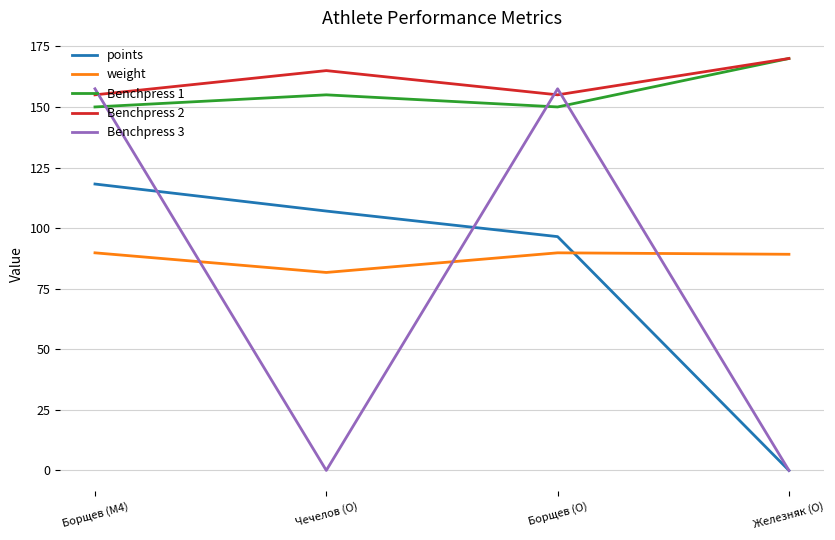

What position from the right is Борщев (O)?

2